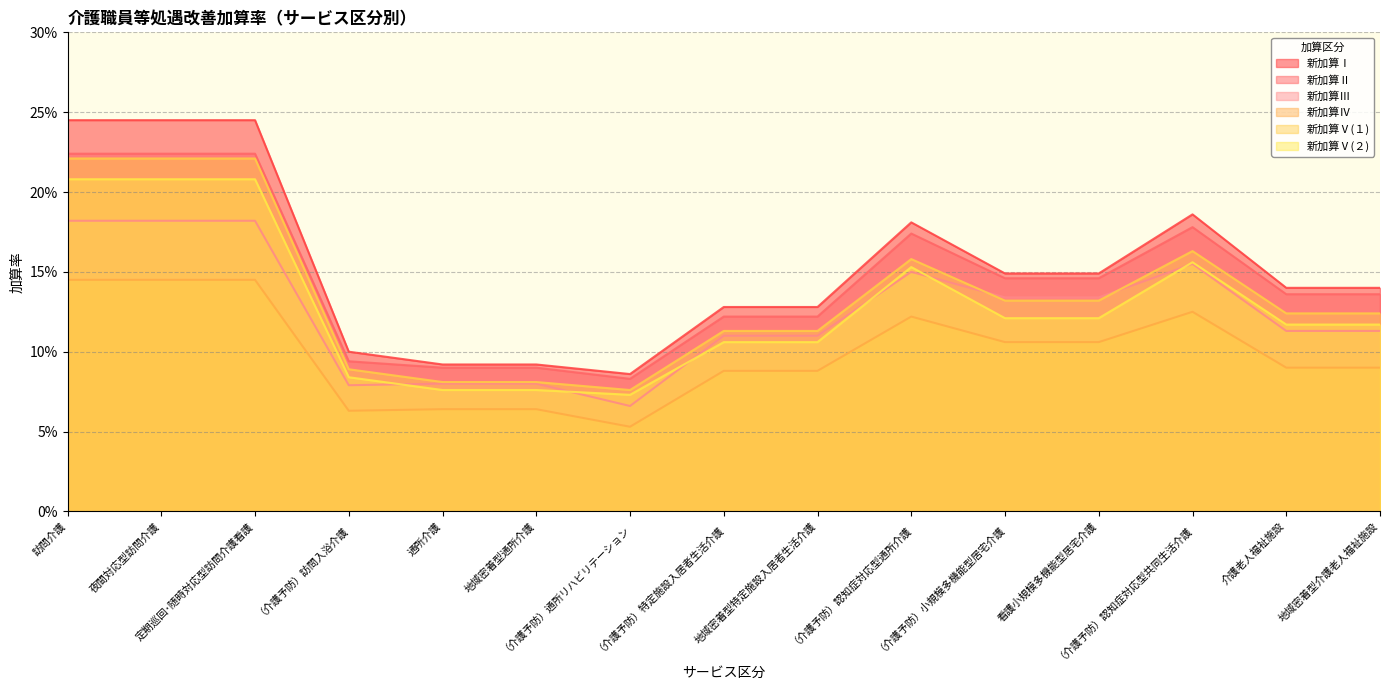

How many lines are shown in the chart?

6